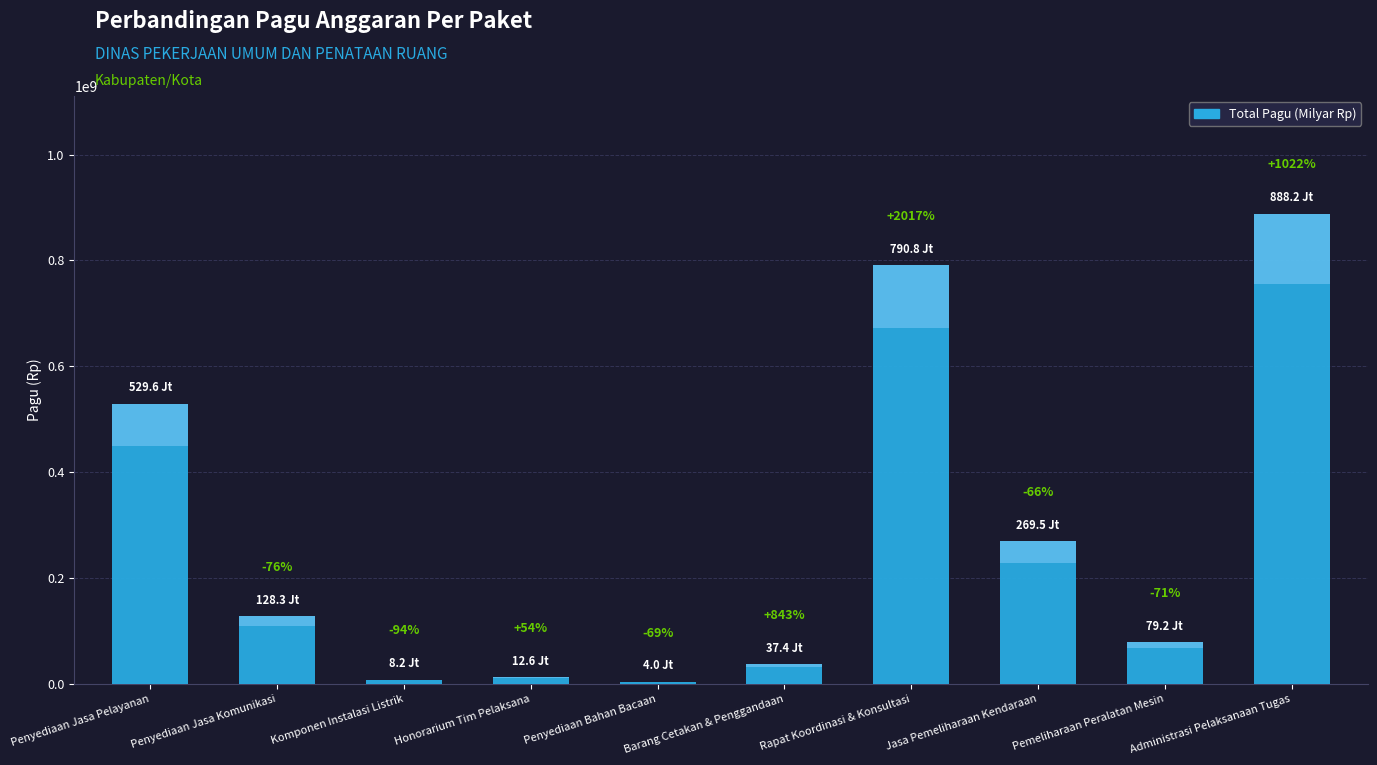

At which label is the value closest to 446059100?

Penyediaan Jasa Pelayanan